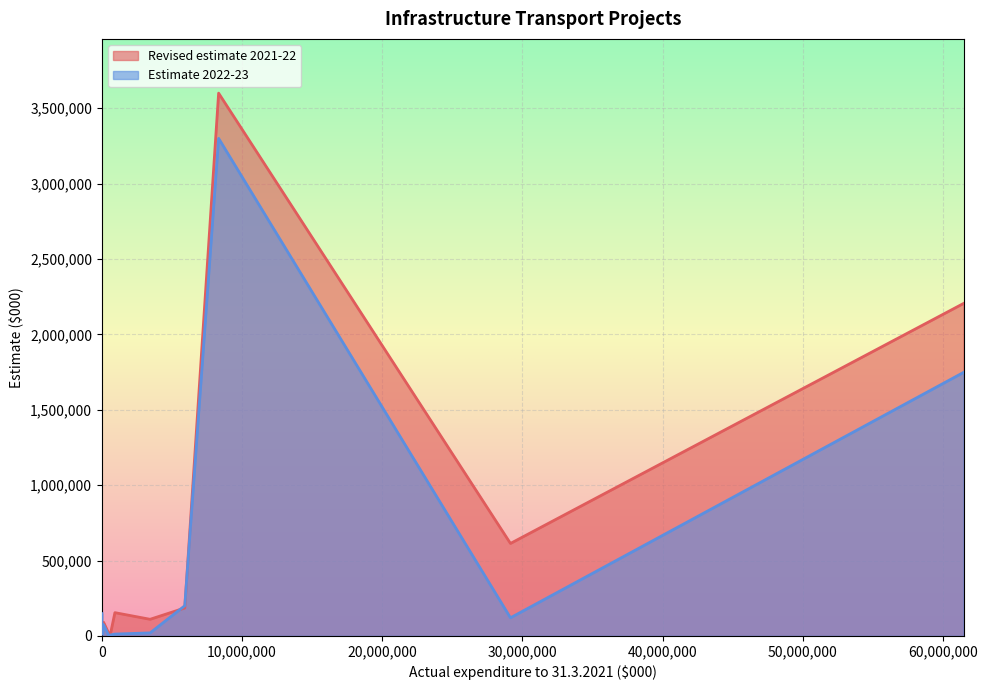

The Revised estimate 2021-22 series shows 34276 at 6185TB. True or false?

False